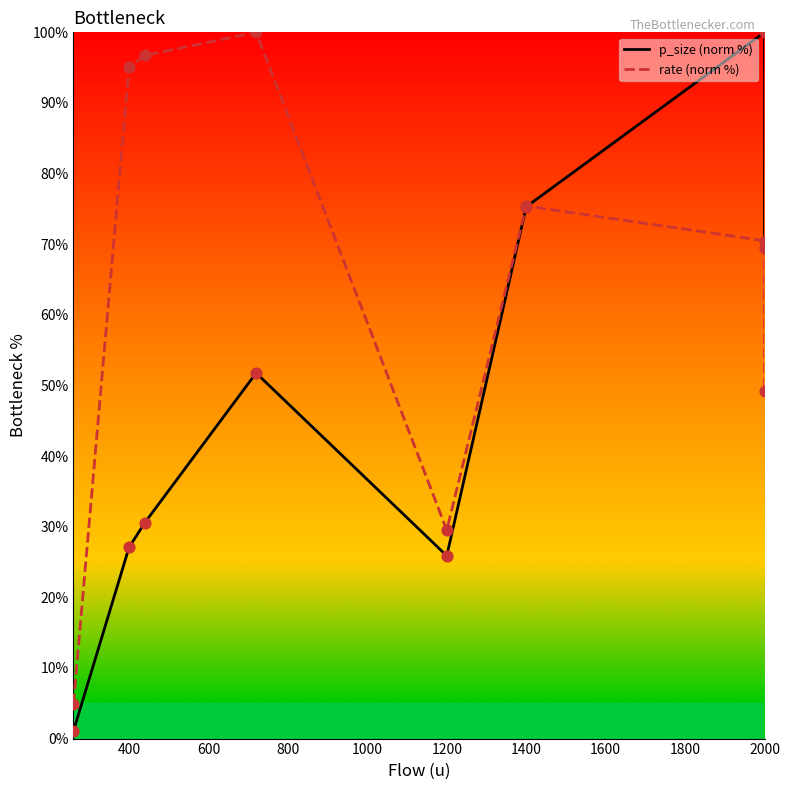

What are all the series names shown in the legend?

p_size (norm %), rate (norm %)